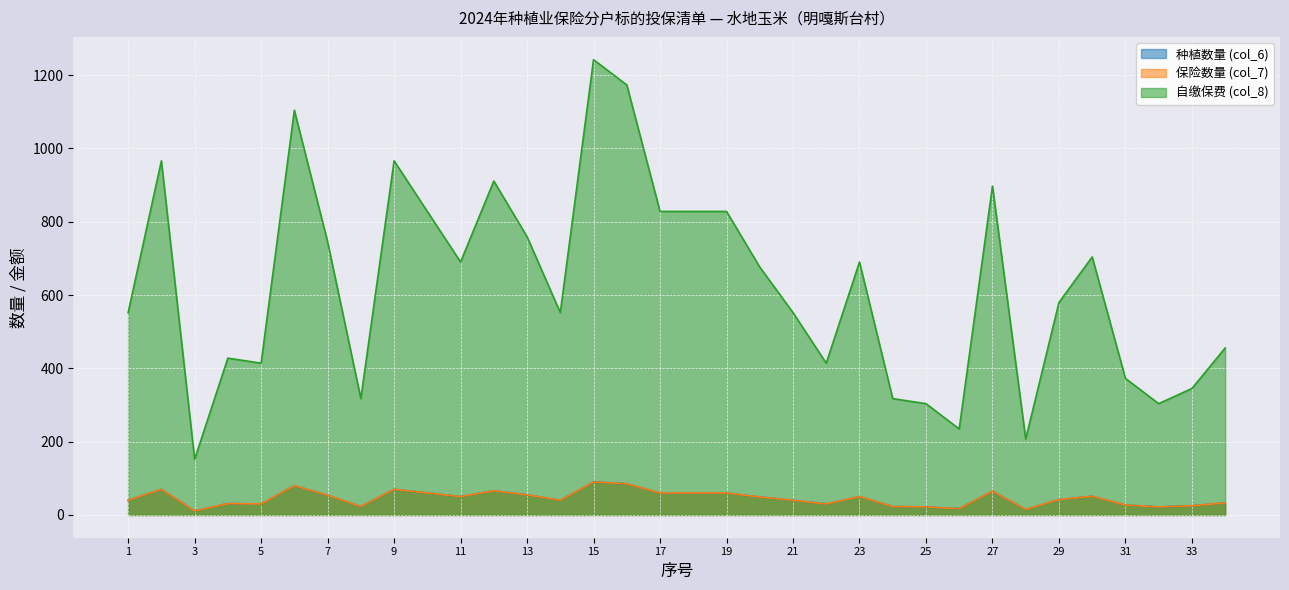

What is the lowest value of the 种植数量 (col_6) series?

11.0